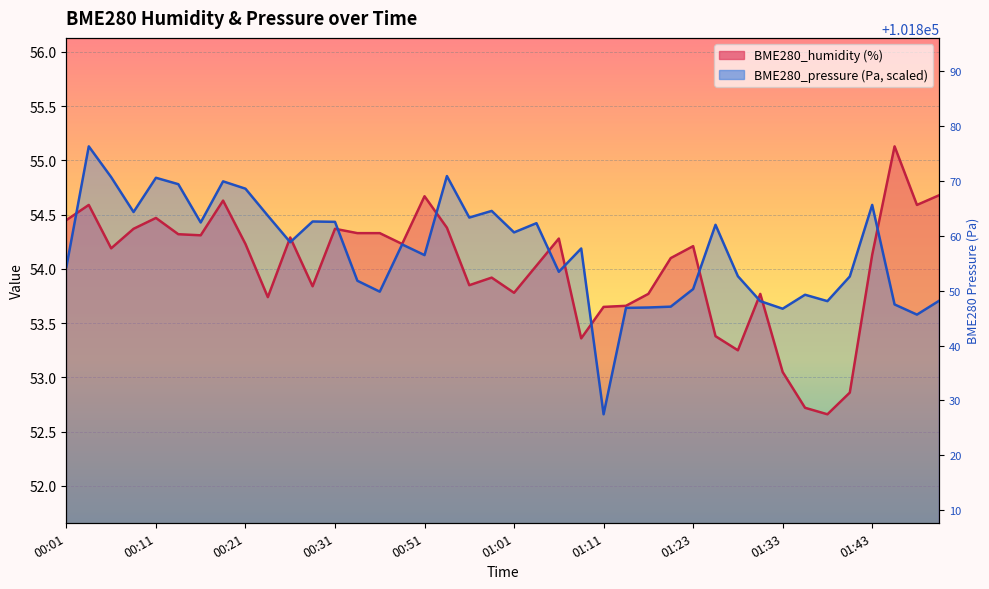

What is the value of the BME280_humidity point at the 15th from the left?

54.3